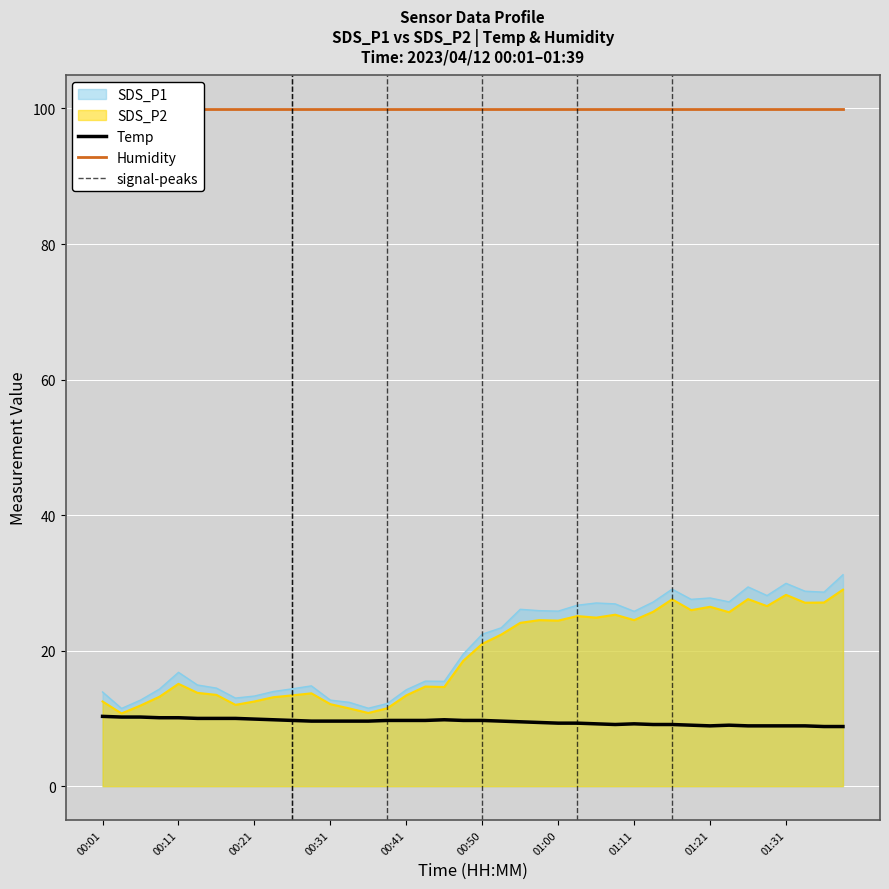

The value of SDS_P1 at 00:48 is 19.5. True or false?

True